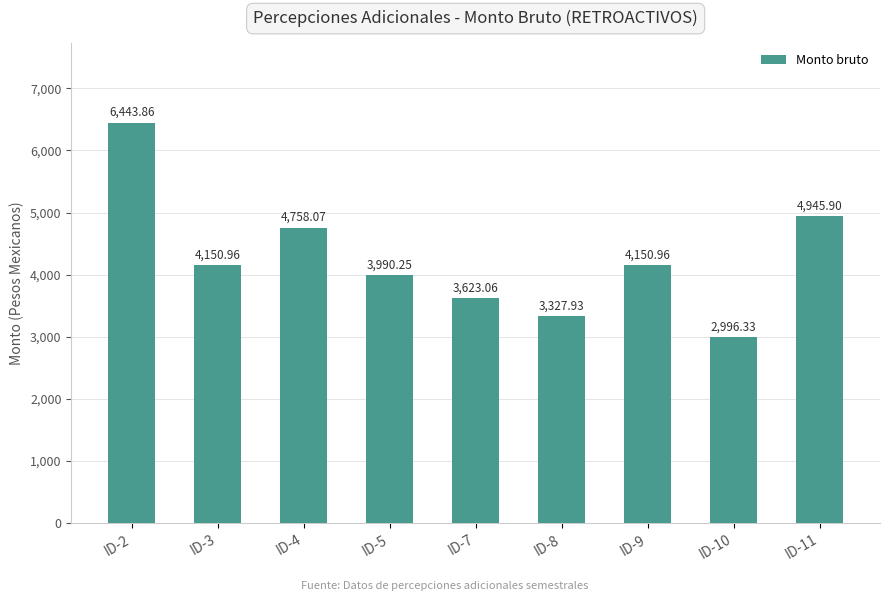

Which has a higher value, ID-3 or ID-4?

ID-4